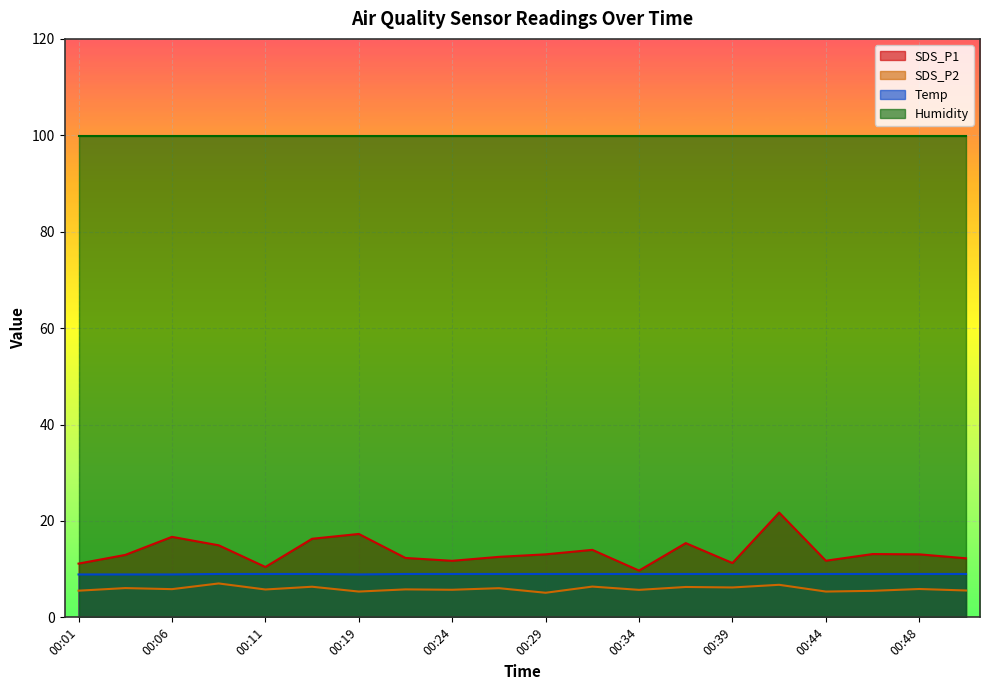

True or false: SDS_P1 has a value of 16.6 at 00:39.

False